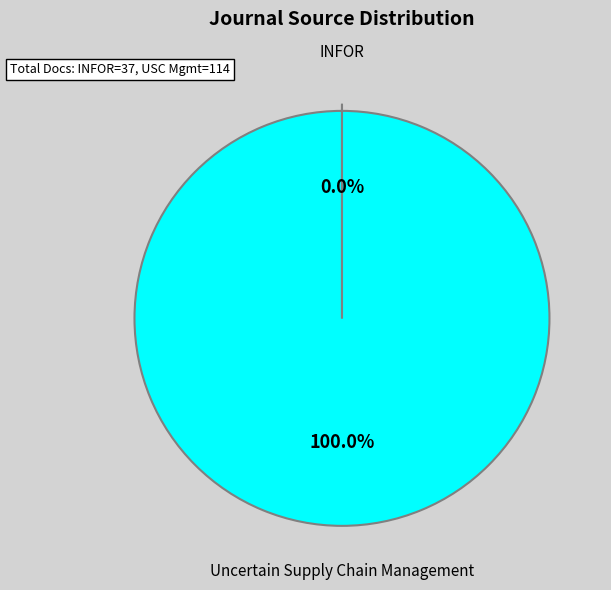

Is there a majority slice in this chart?

Yes